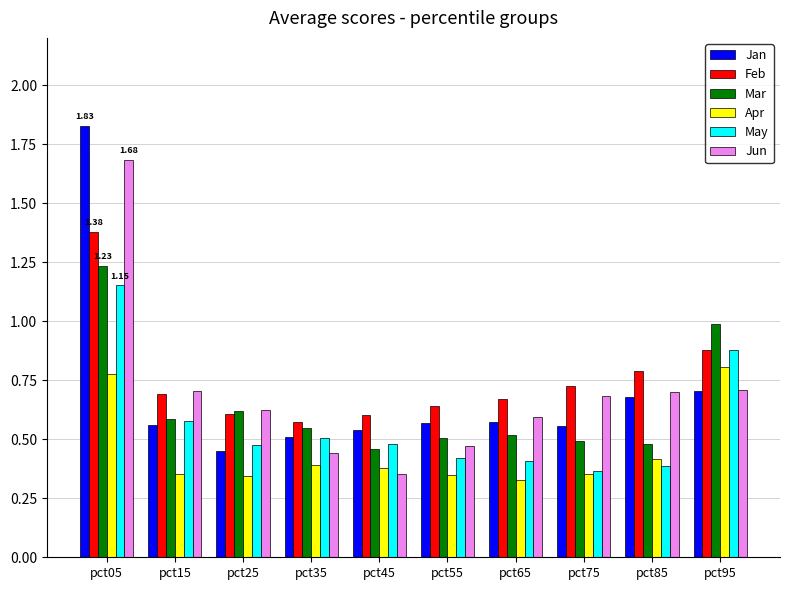

What is the difference between the maximum and minimum values in the Jan series?

1.4